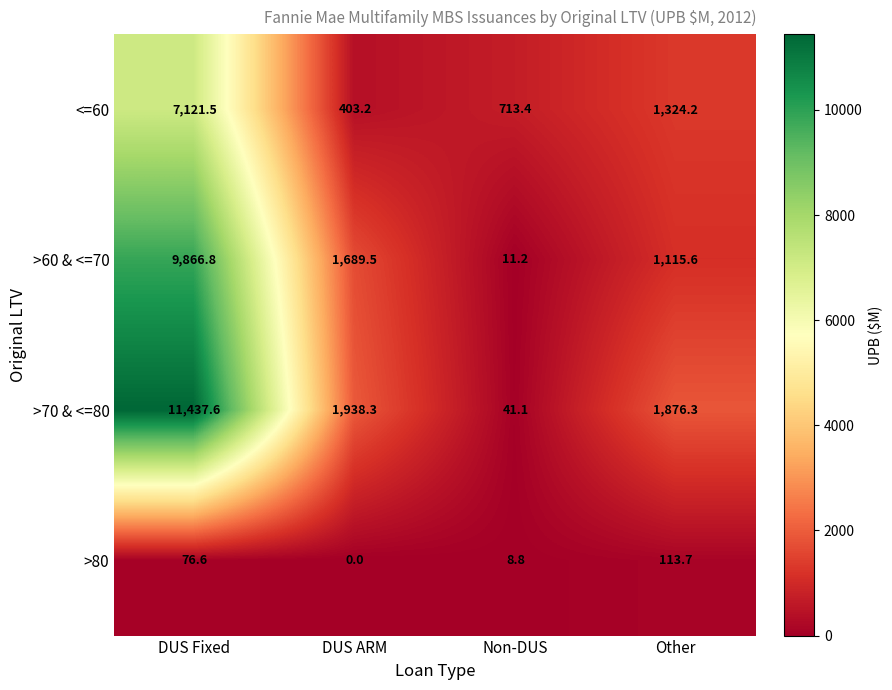

Rank the series at Other from highest to lowest value.

>70 & <=80, <=60, >60 & <=70, >80